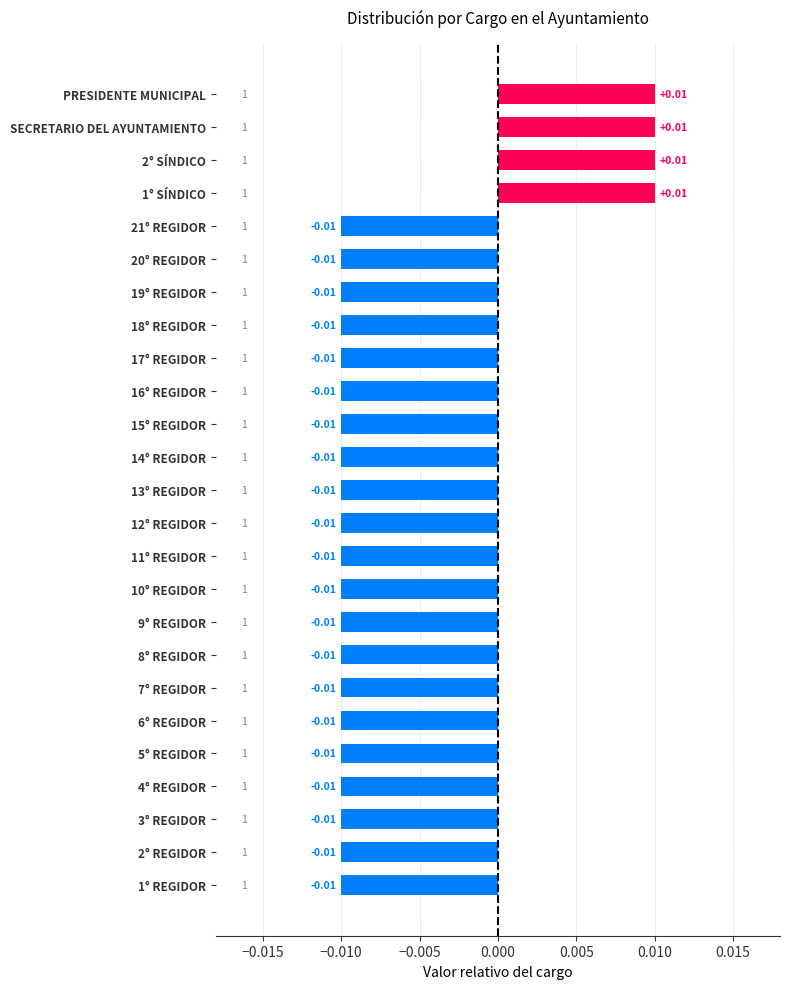

Which has a higher value, SECRETARIO DEL AYUNTAMIENTO or 3° REGIDOR?

SECRETARIO DEL AYUNTAMIENTO